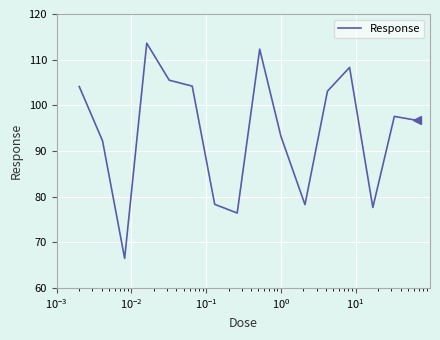

What is the minimum value shown in the chart?

66.5